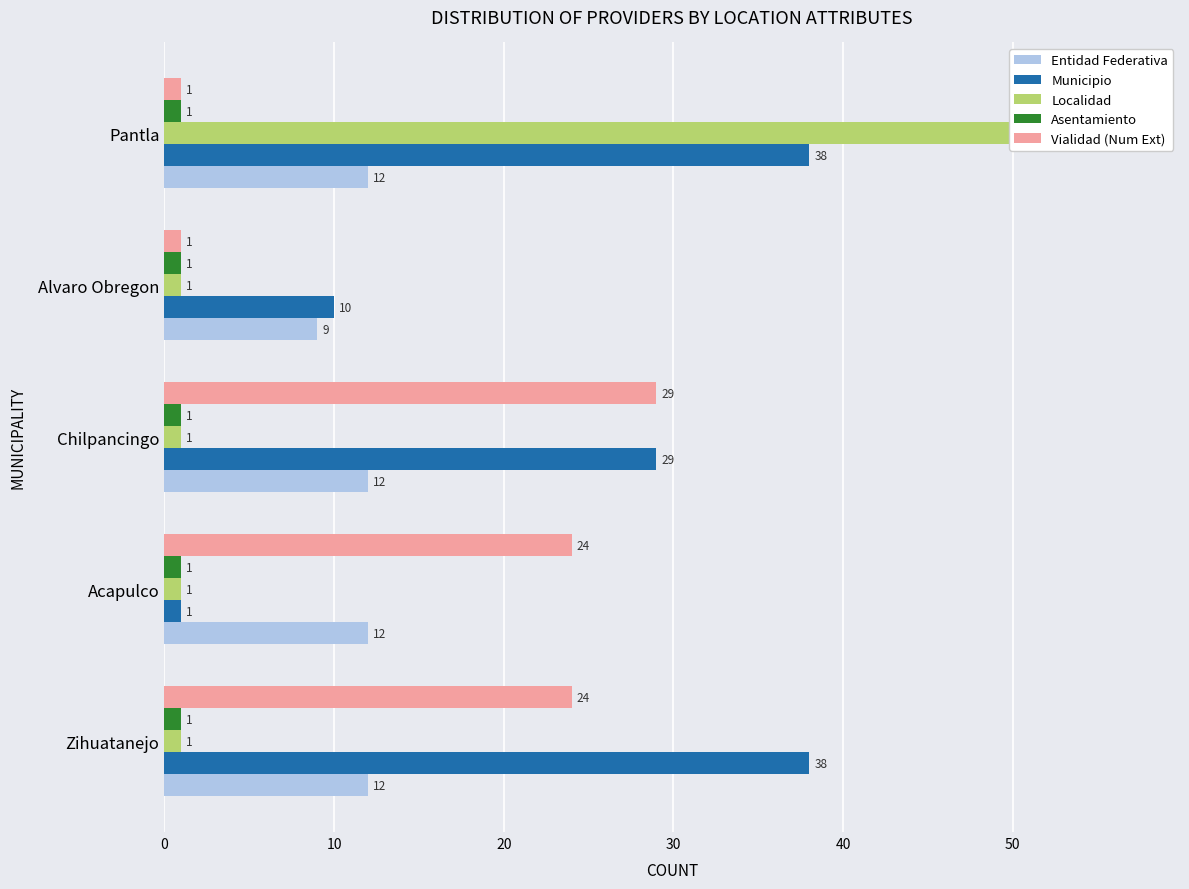

What is the value of the Municipio bar at the 3rd from the left?

29.0